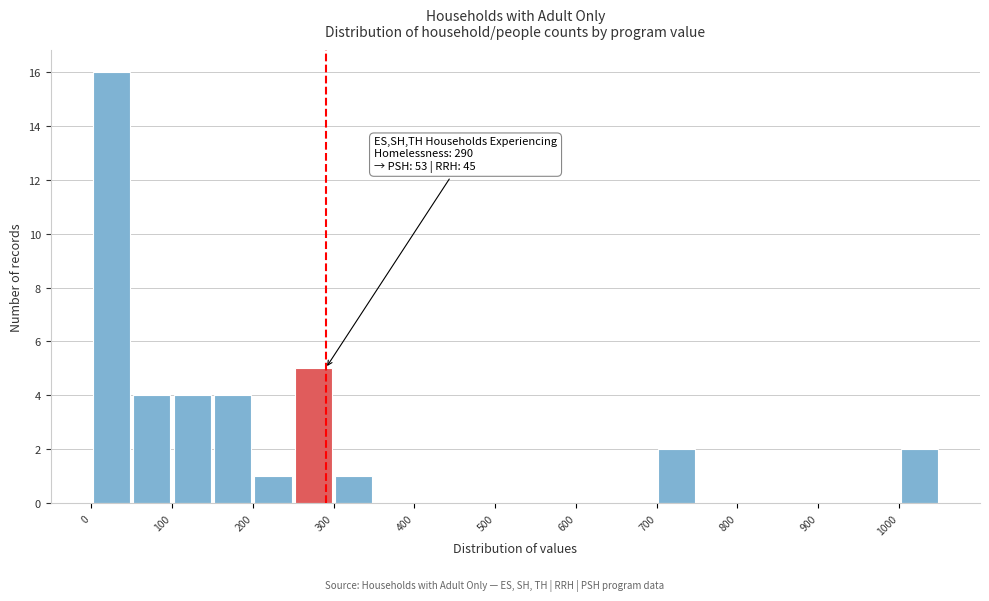

Which range on the x-axis has the tallest bar?

0 to 50